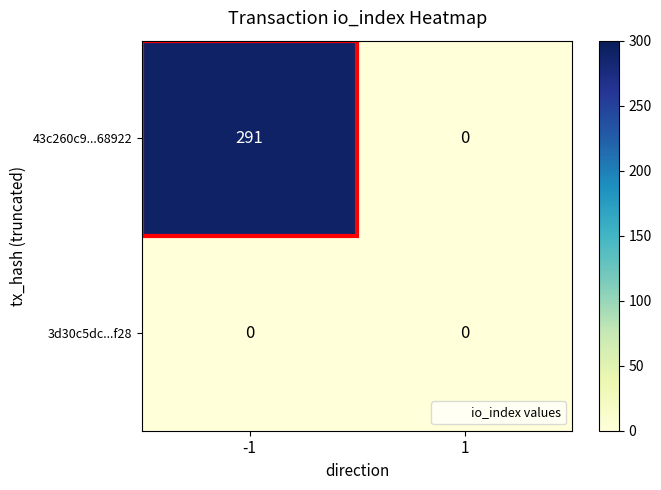

What is the approximate value of 43c260c9...68922 at -1, to the nearest 5?

290